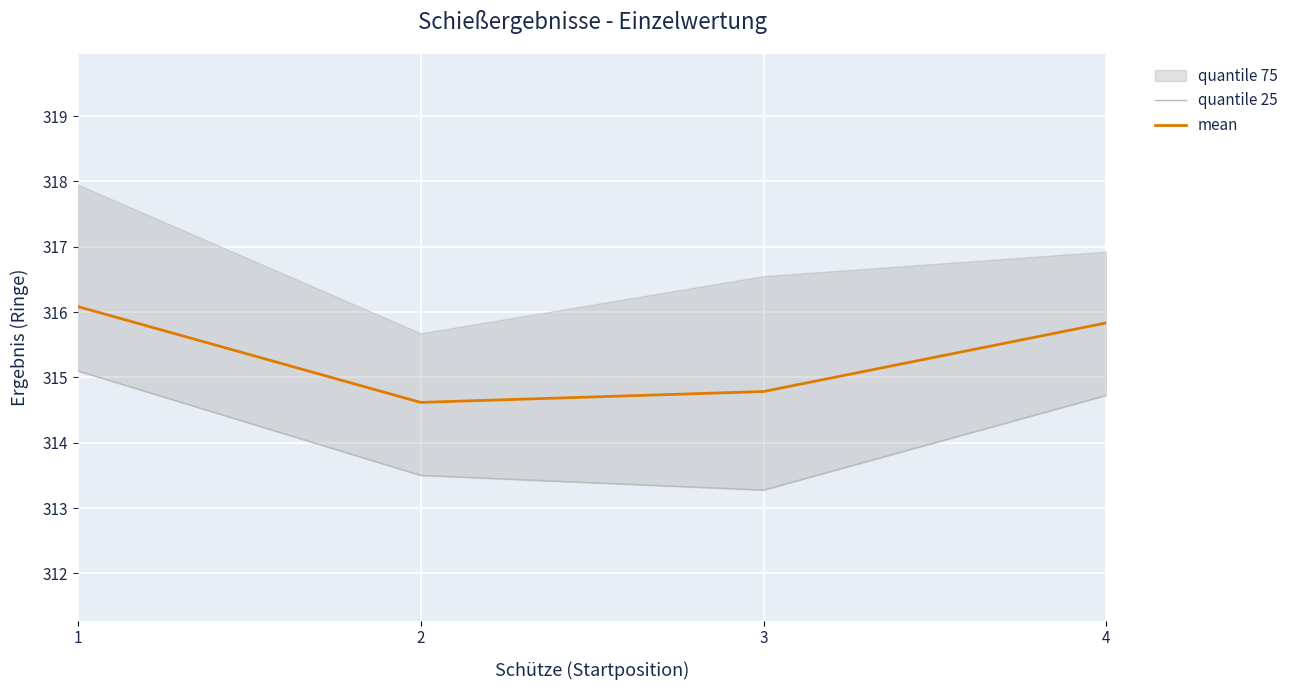

What is the difference between the mean values at 2 and 4?

1.2